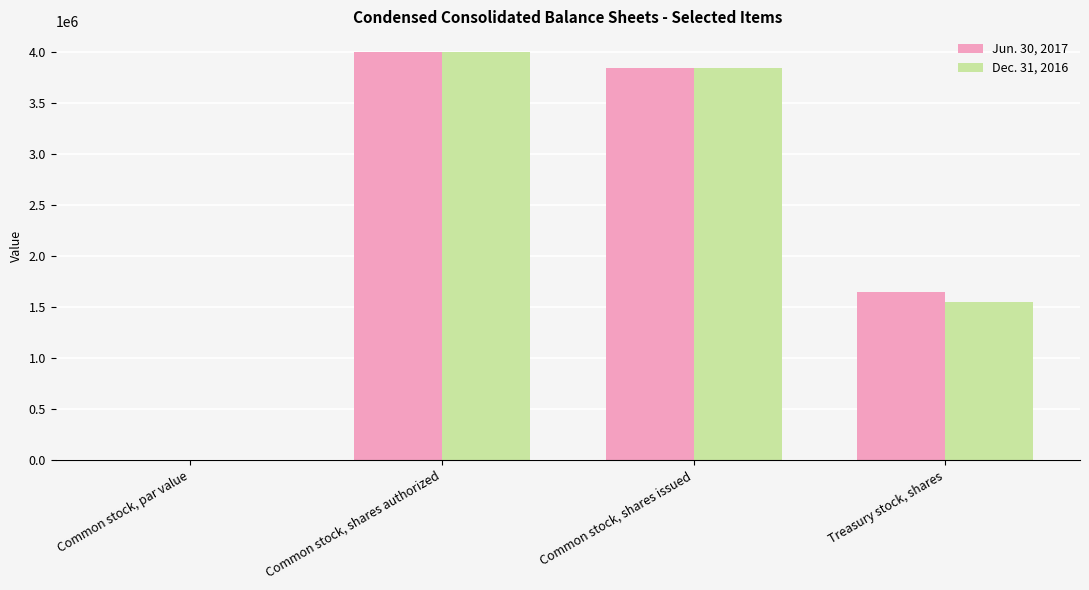

What is the sum of all Dec. 31, 2016 values?

9389291.1